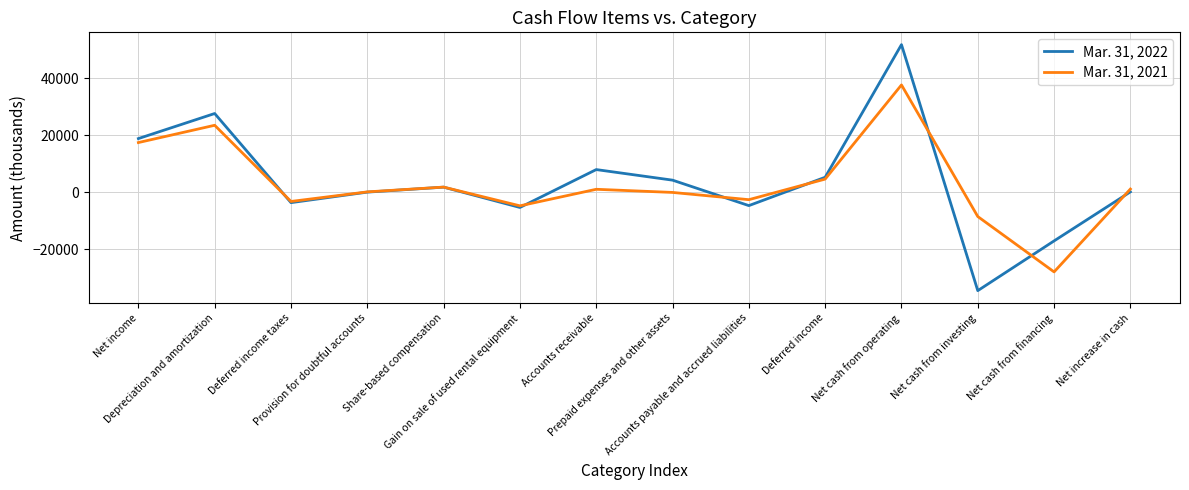

List the series in order of their peak value, lowest first.

Mar. 31, 2021, Mar. 31, 2022